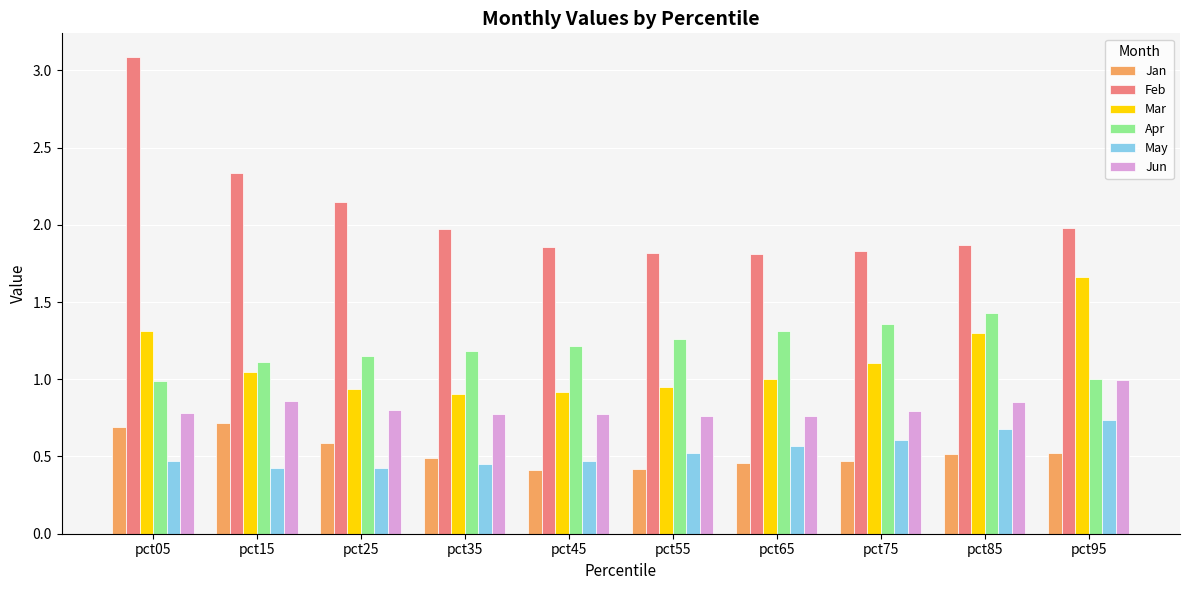

Is it true that Mar equals 0.9 at pct55?

True